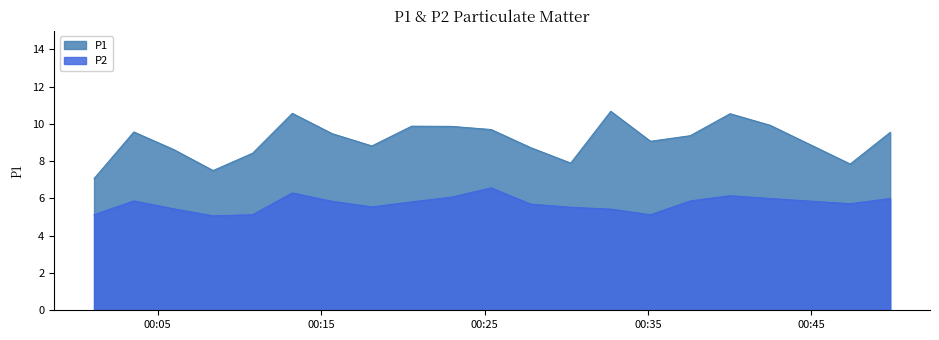

List the series in order of their overall mean, highest first.

P1, P2